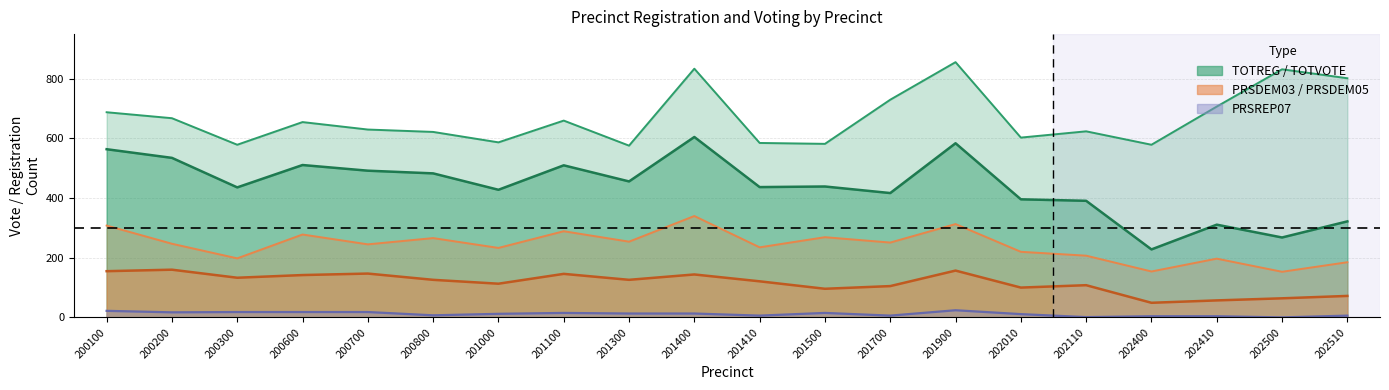

Which series has the largest total across all categories?

TOTREG